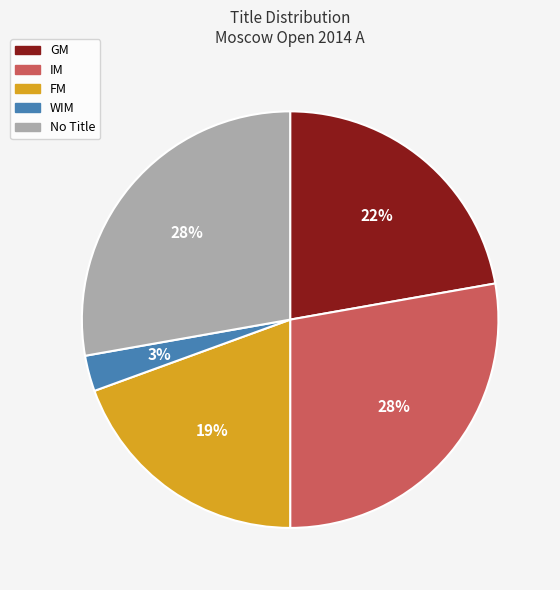

Does any single category account for the majority?

No